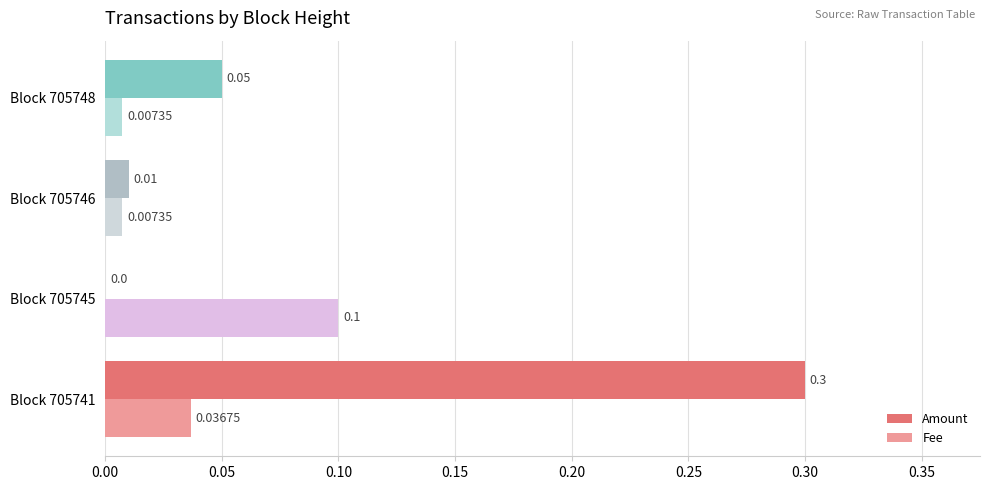

At which category is the sum across all series the highest?

Block 705741